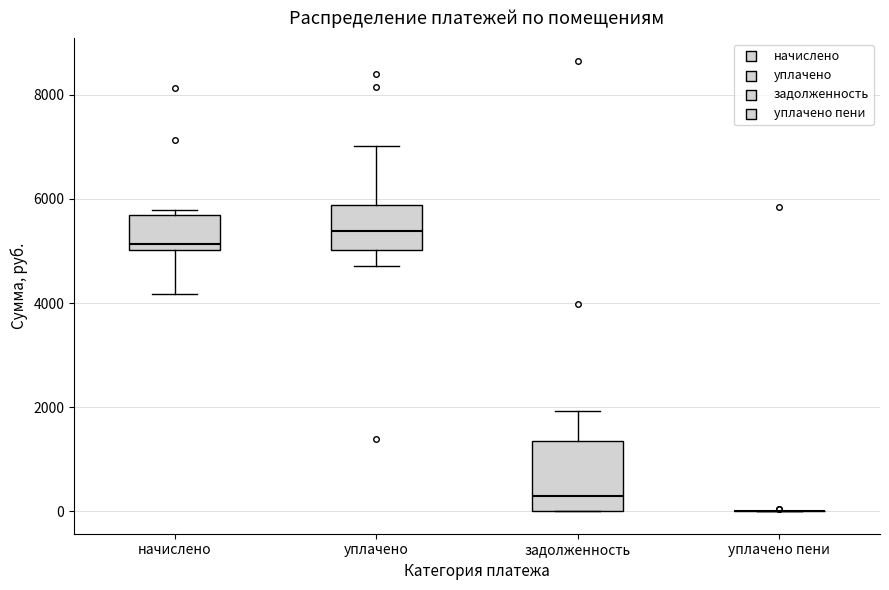

Where is the upper edge of the box for уплачено on the y-axis? The values are not printed on the chart, so give them approximately, as read against the axis.

5800